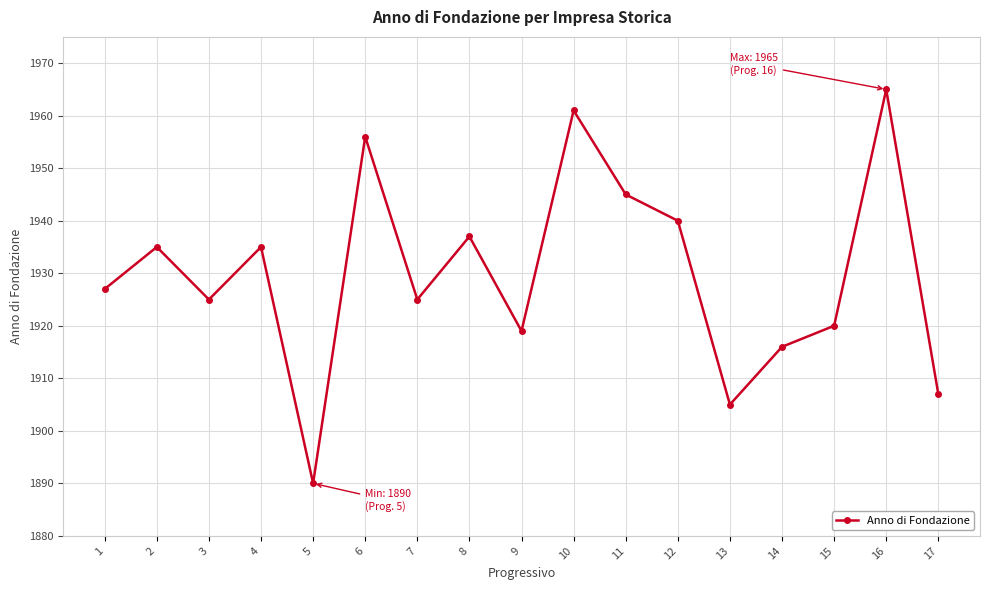

Does the chart display data point markers on the line(s)?

Yes